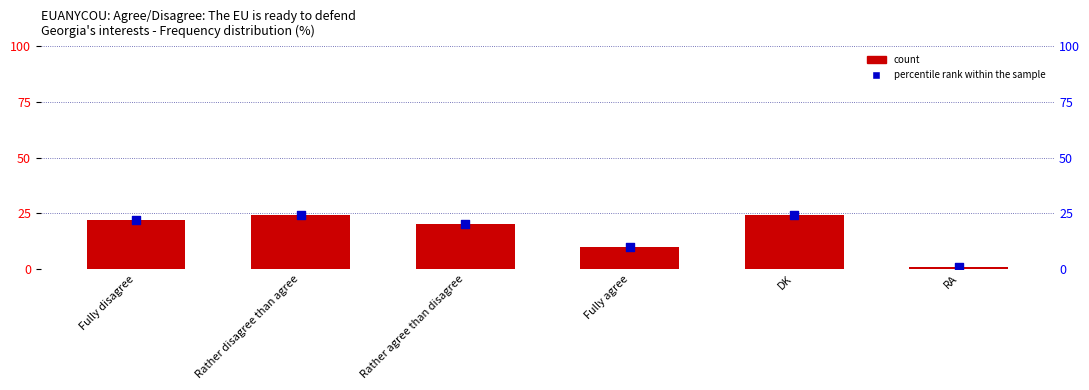

Is the value of Percentile rank within the sample at Rather disagree than agree greater than the value of Frequency (%) at Rather disagree than agree?

No